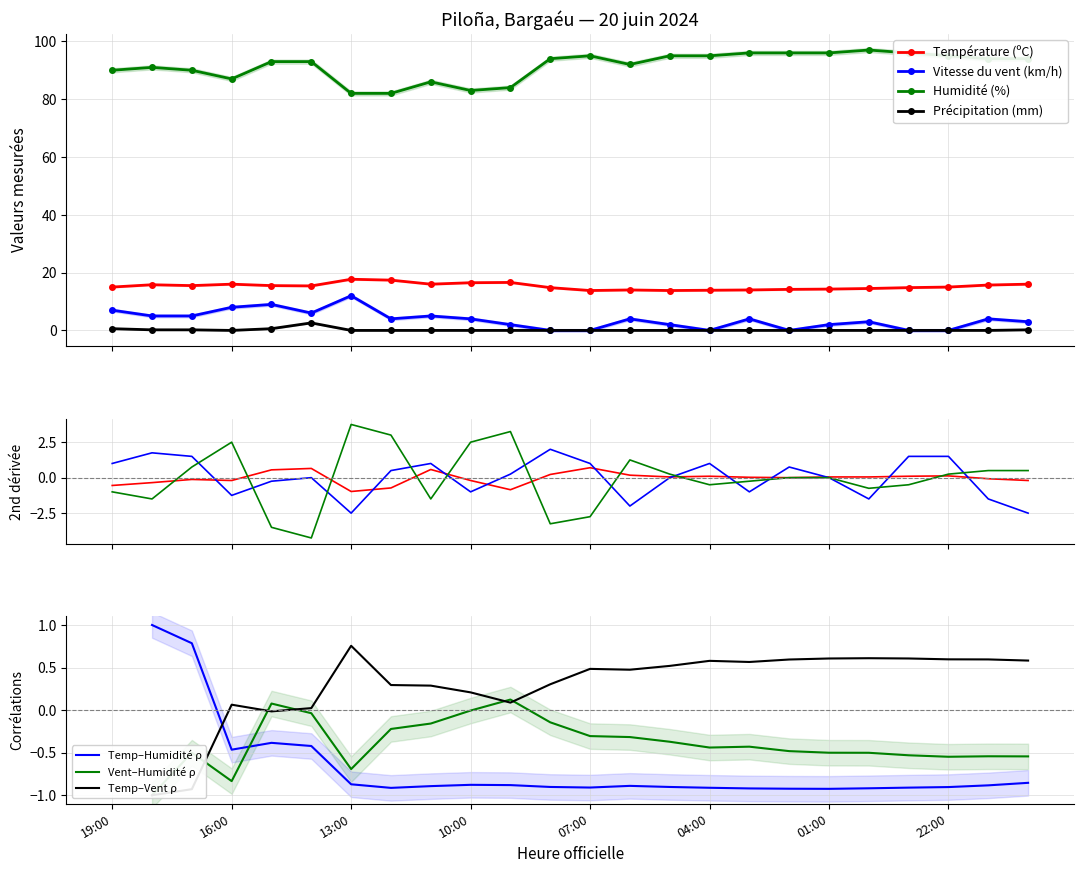

Between 18:00 and 22:00, which series saw the biggest shift?

Vitesse du vent (km/h)